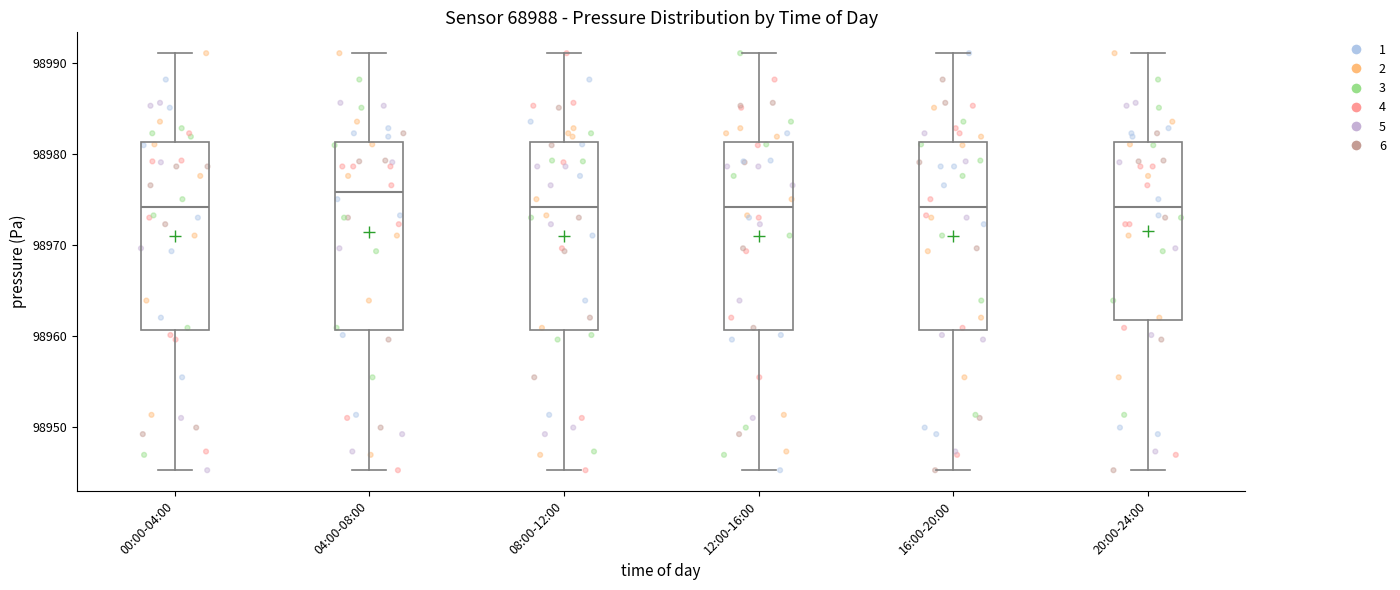

Which box's median line is the highest?

04:00-08:00